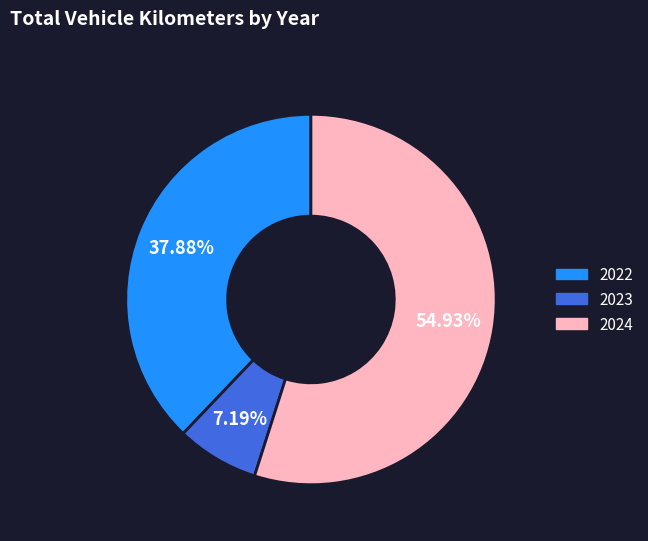

Is there any slice that represents more than half of the pie?

Yes